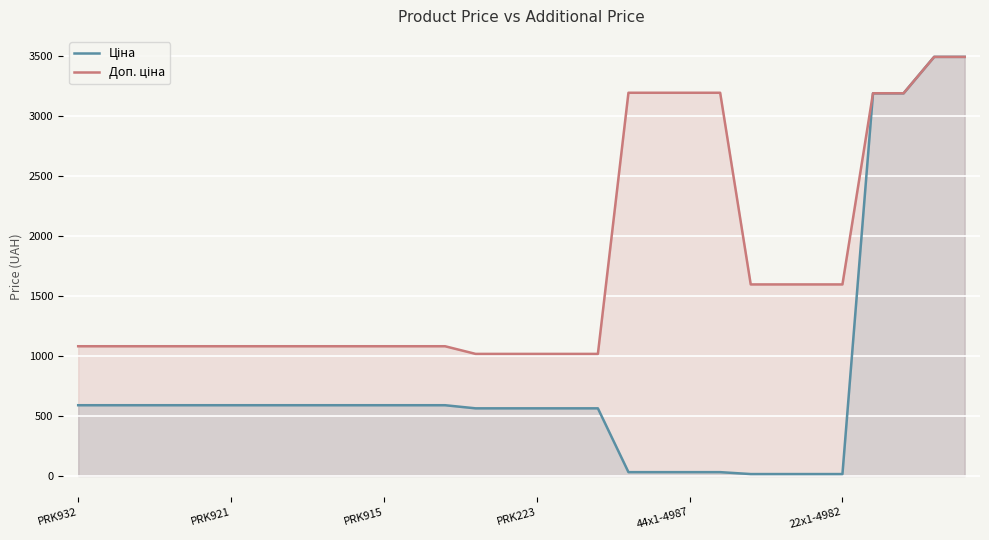

Where does the Ціна series first go above 589?

PRK932